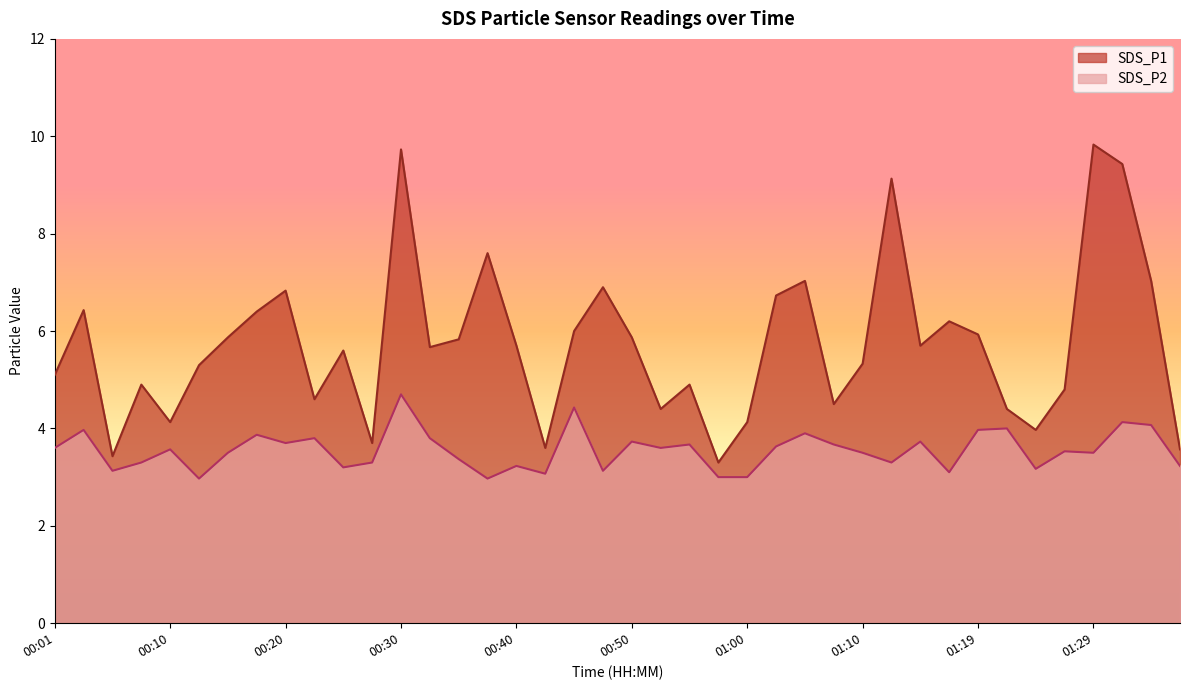

True or false: SDS_P1 and SDS_P2 cross at least once.

False